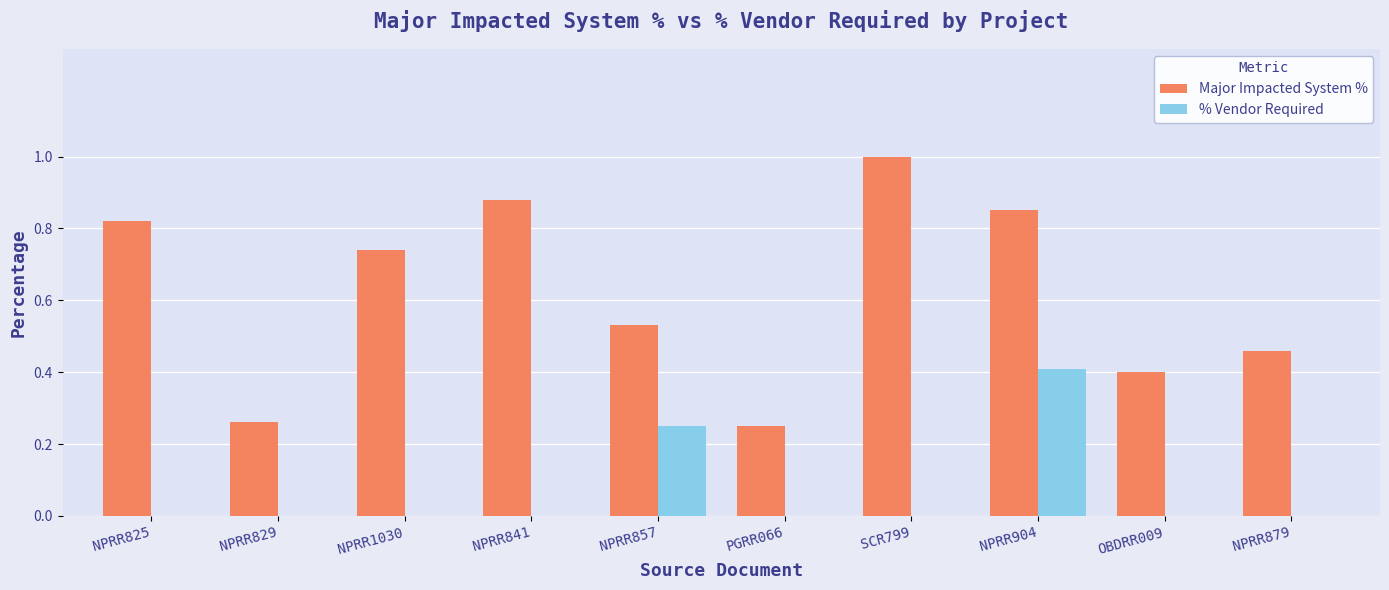

The value of Major Impacted System % at NPRR1030 is 0.2. True or false?

False